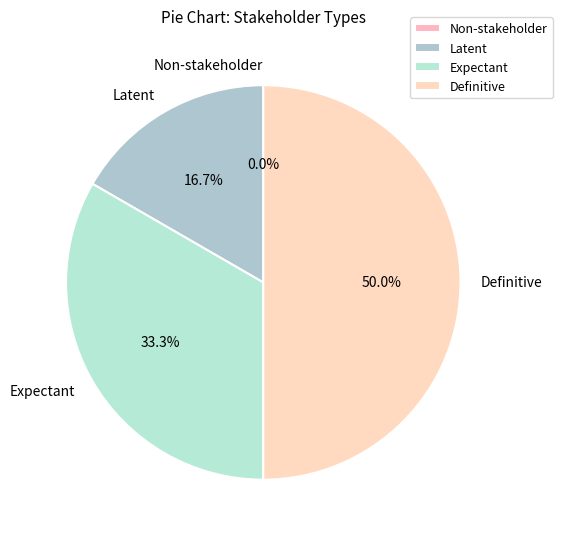

What is the change in value from Latent to Expectant?

+1